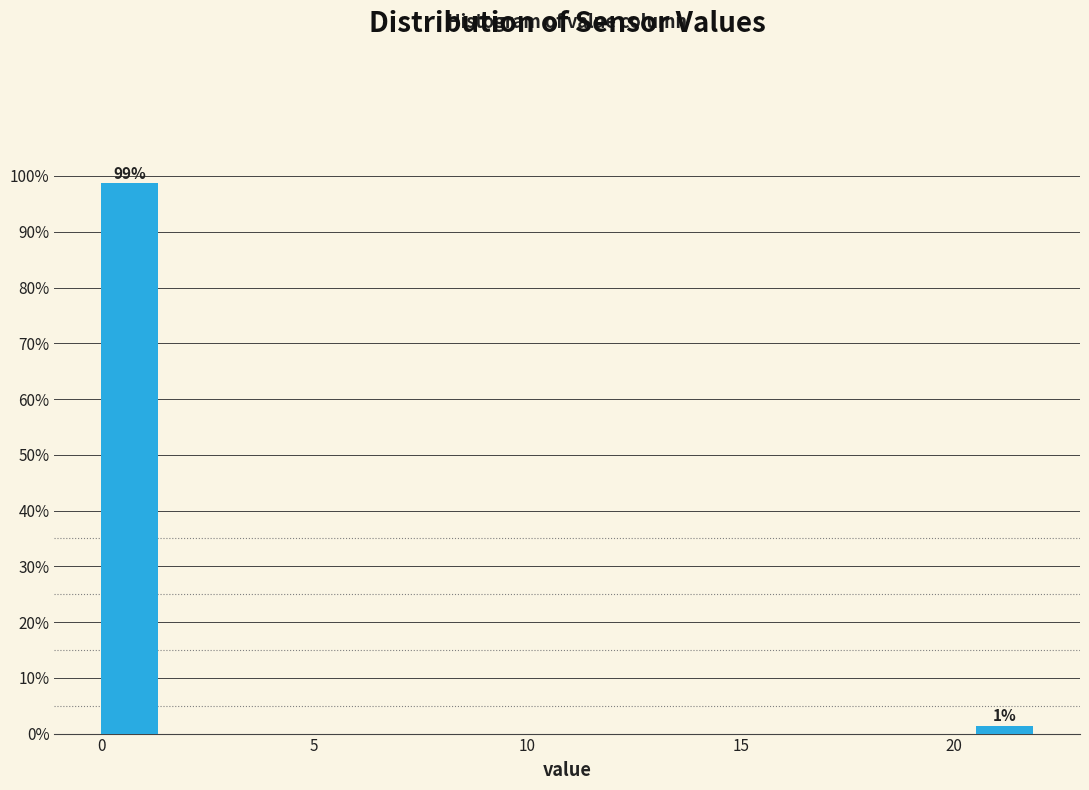

Read against the x-axis, roughly where is the centre of the tallest bar?

0.5